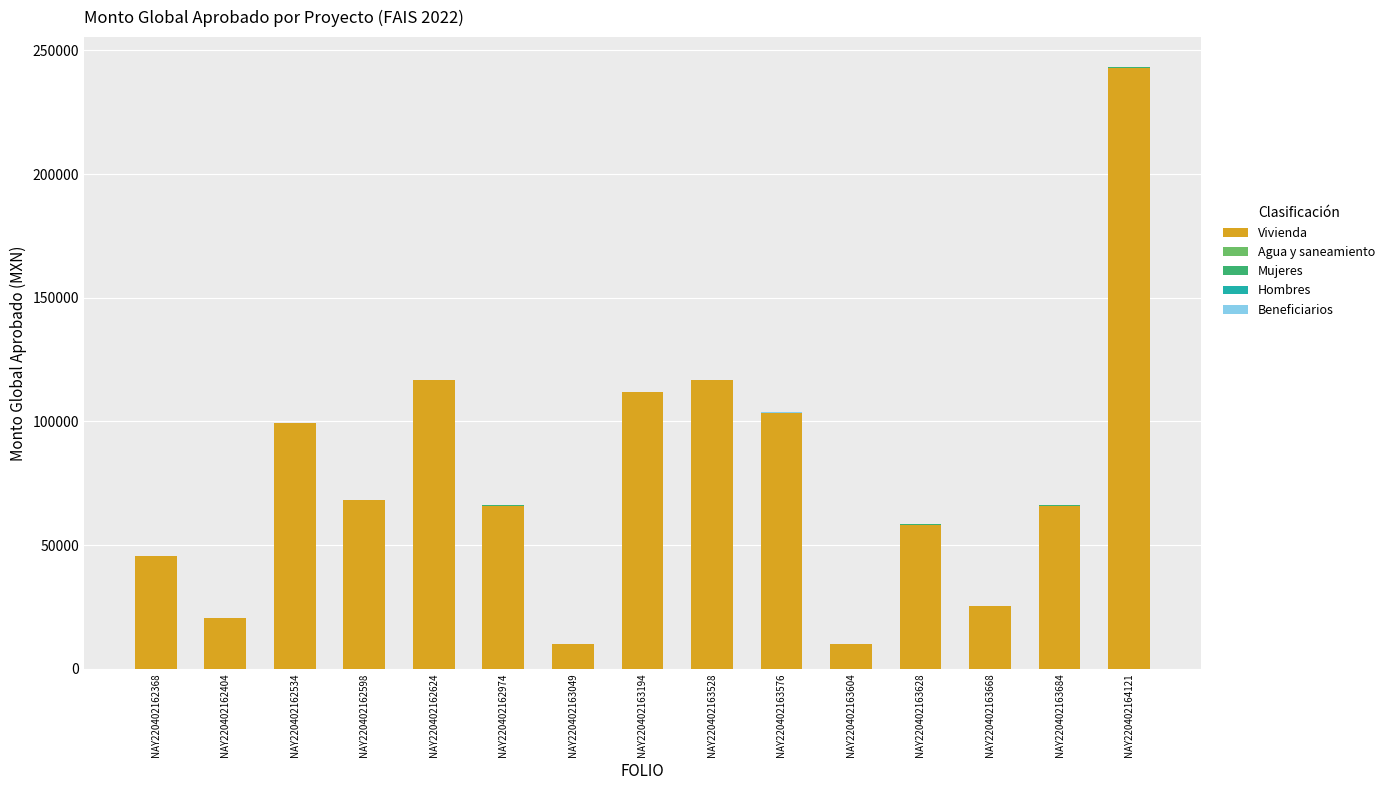

At which label does Vivienda reach its peak?

NAY220402164121